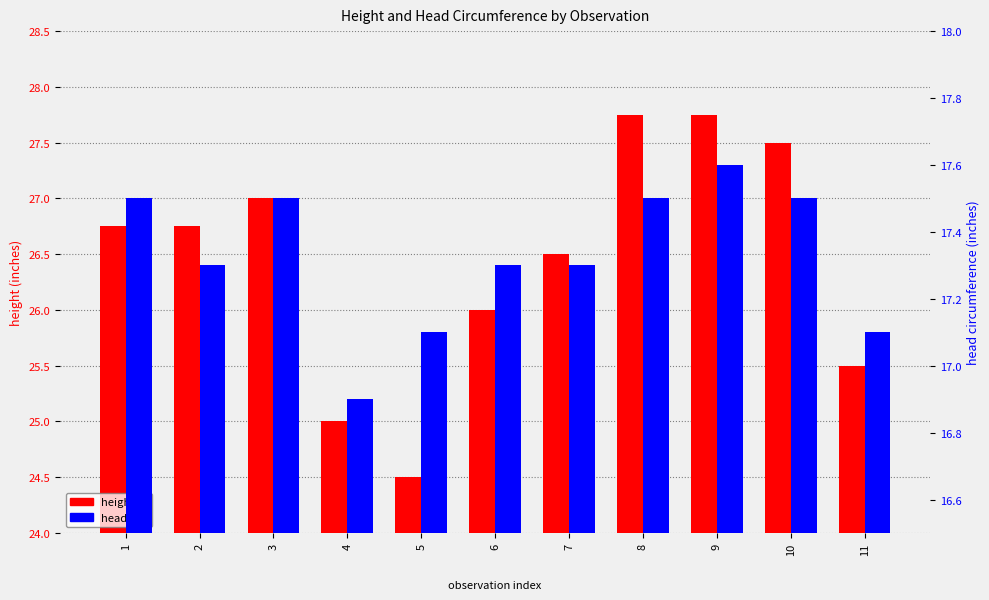

Reading left to right, extract all data points from this chart.

height: 1=26.8	2=26.8	3=27.0	4=25.0	5=24.5	6=26.0	7=26.5	8=27.8	9=27.8	10=27.5	11=25.5
headCirc: 1=17.5	2=17.3	3=17.5	4=16.9	5=17.1	6=17.3	7=17.3	8=17.5	9=17.6	10=17.5	11=17.1